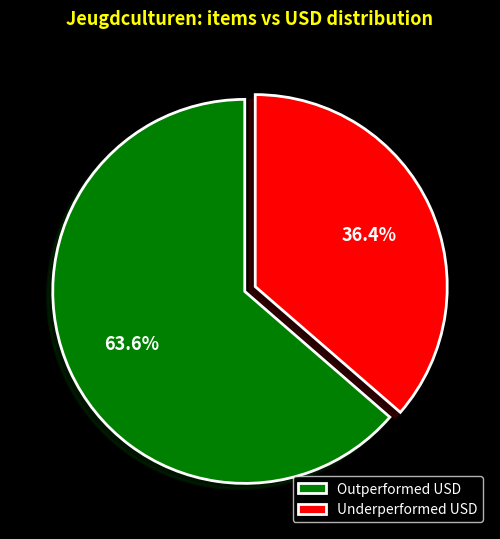

Rank the categories by value from lowest to highest.

Underperformed USD, Outperformed USD